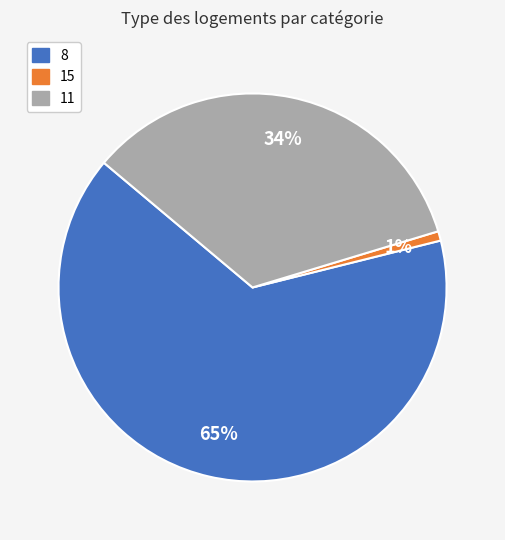

How many slices are in this pie chart?

3